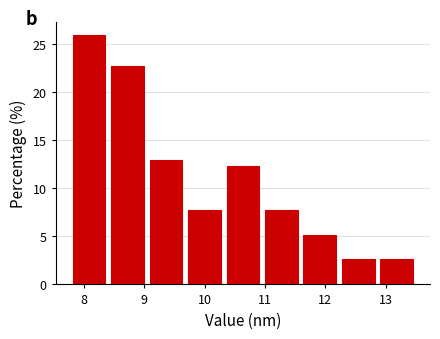

Reading left to right, list every bar in this chart as the range it spans on the x-axis followed by its height. Neither the bar edges nor the heights are printed on the chart, so give them approximately, as read against the axes.

7.8 to 8.4: 26.0
8.4 to 9.0: 22.5
9.0 to 9.7: 13.0
9.7 to 10.3: 8.0
10.3 to 11.0: 12.5
11.0 to 11.6: 8.0
11.6 to 12.2: 5.0
12.2 to 12.9: 2.5
12.9 to 13.5: 2.5